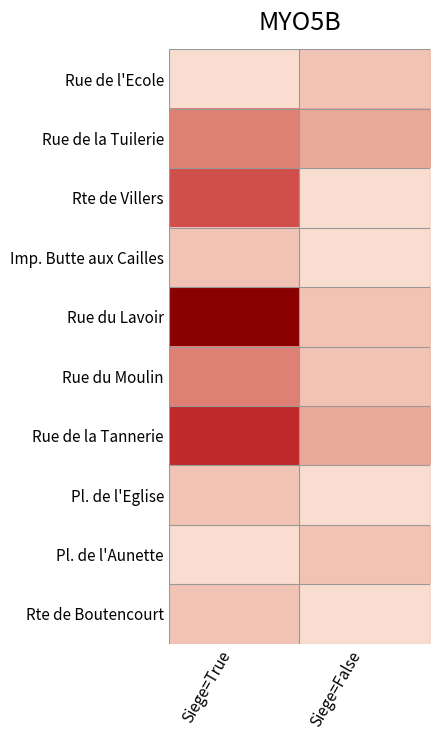

At which category does the chart reach its minimum across all series?

Siege=True